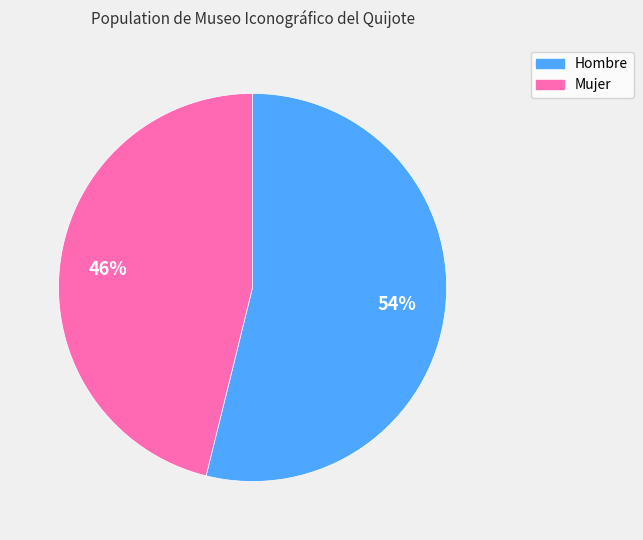

Rank the categories by value from highest to lowest.

Hombre, Mujer